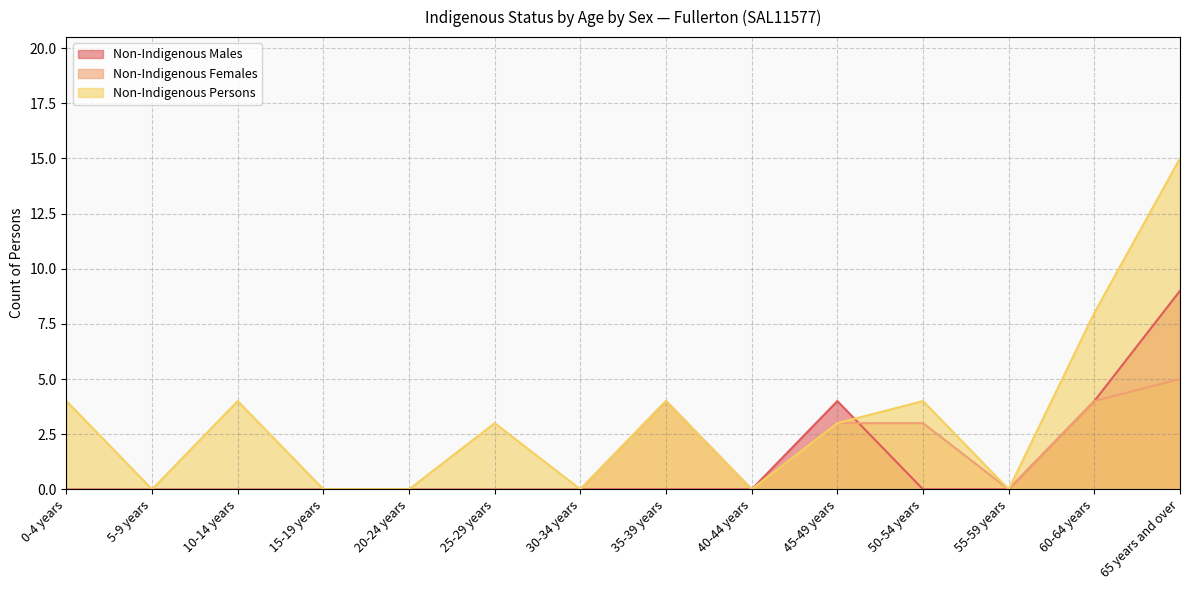

True or false: Non-Indigenous Males and Non-Indigenous Females intersect in this chart.

True